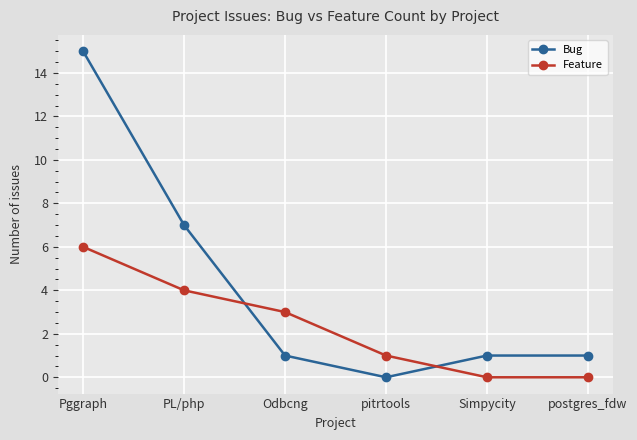

What is the sum of the Bug values at Odbcng and Pggraph?

16